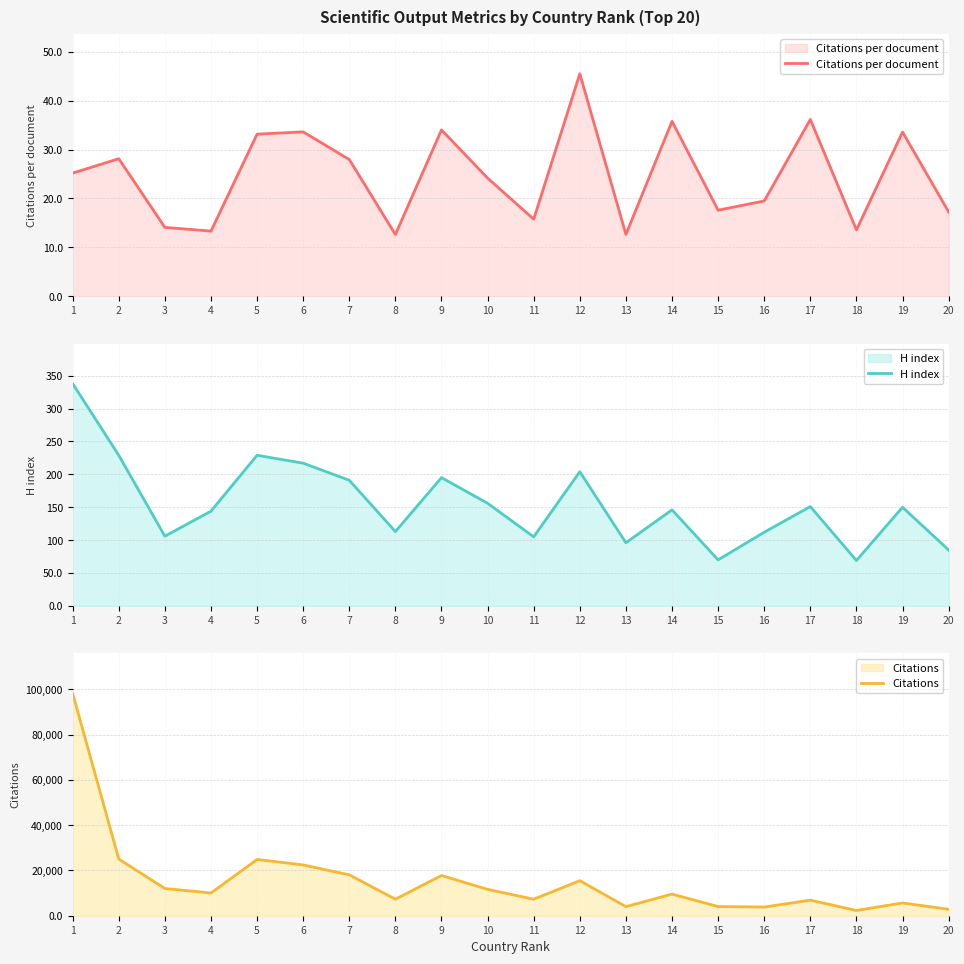

How many lines are shown in the chart?

3